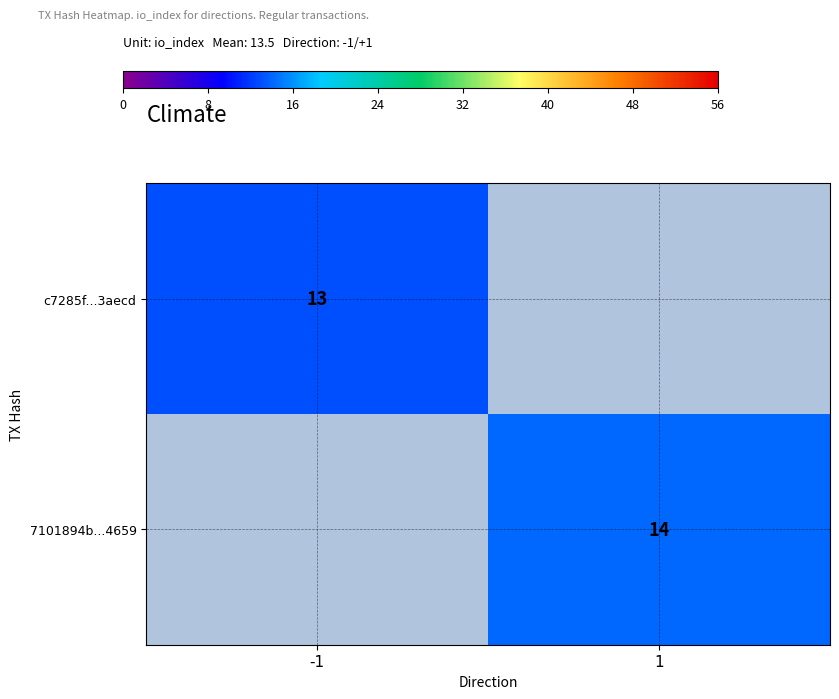

Is the value of 7101894b...4659 at 1 greater than the value of c7285f...3aecd at -1?

Yes